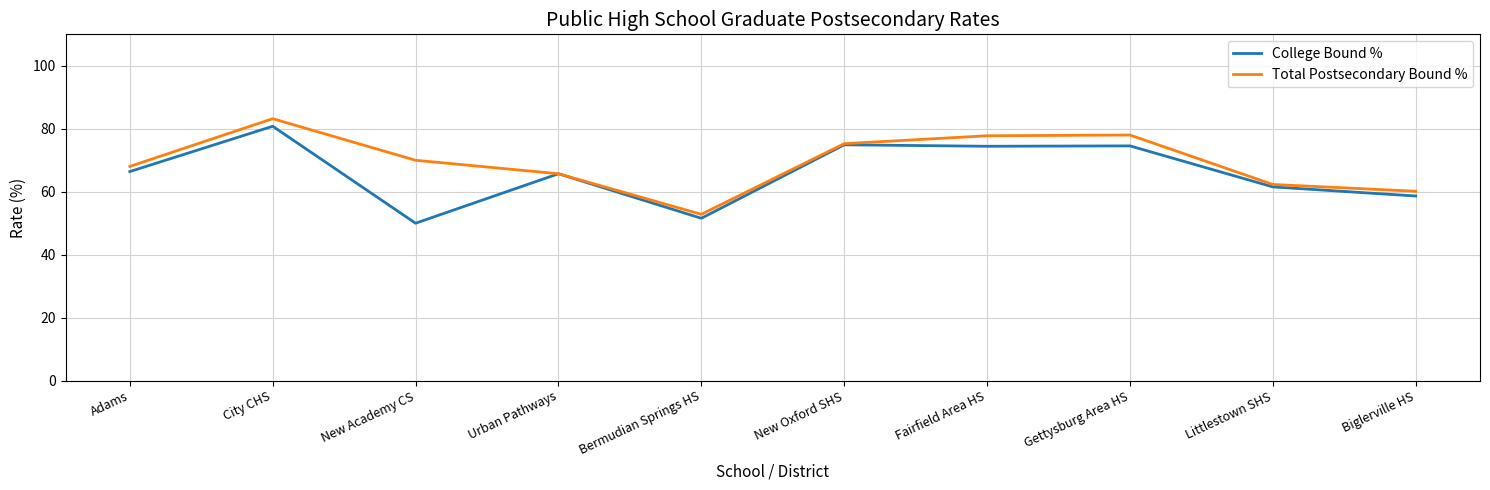

Does the chart display data point markers on the line(s)?

No